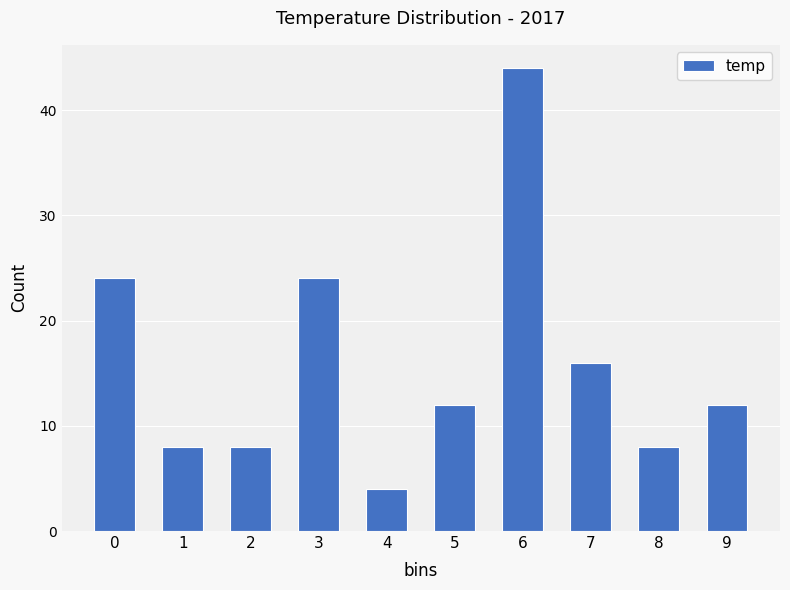

Reading left to right, transcribe all the data shown in this chart.

0=24	1=8	2=8	3=24	4=4	5=12	6=44	7=16	8=8	9=12